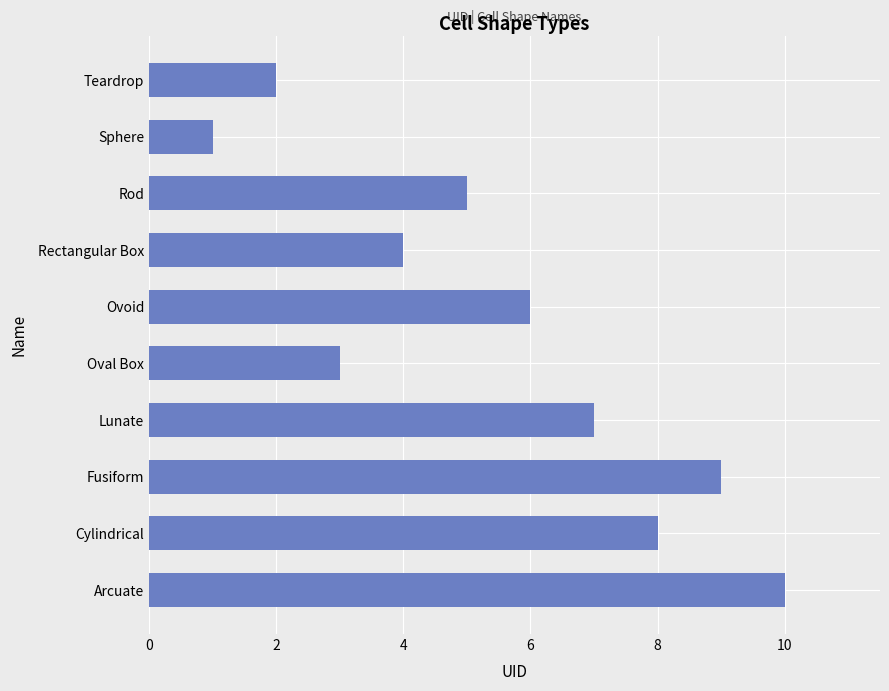

True or false: the data shows 7 at Rod.

False